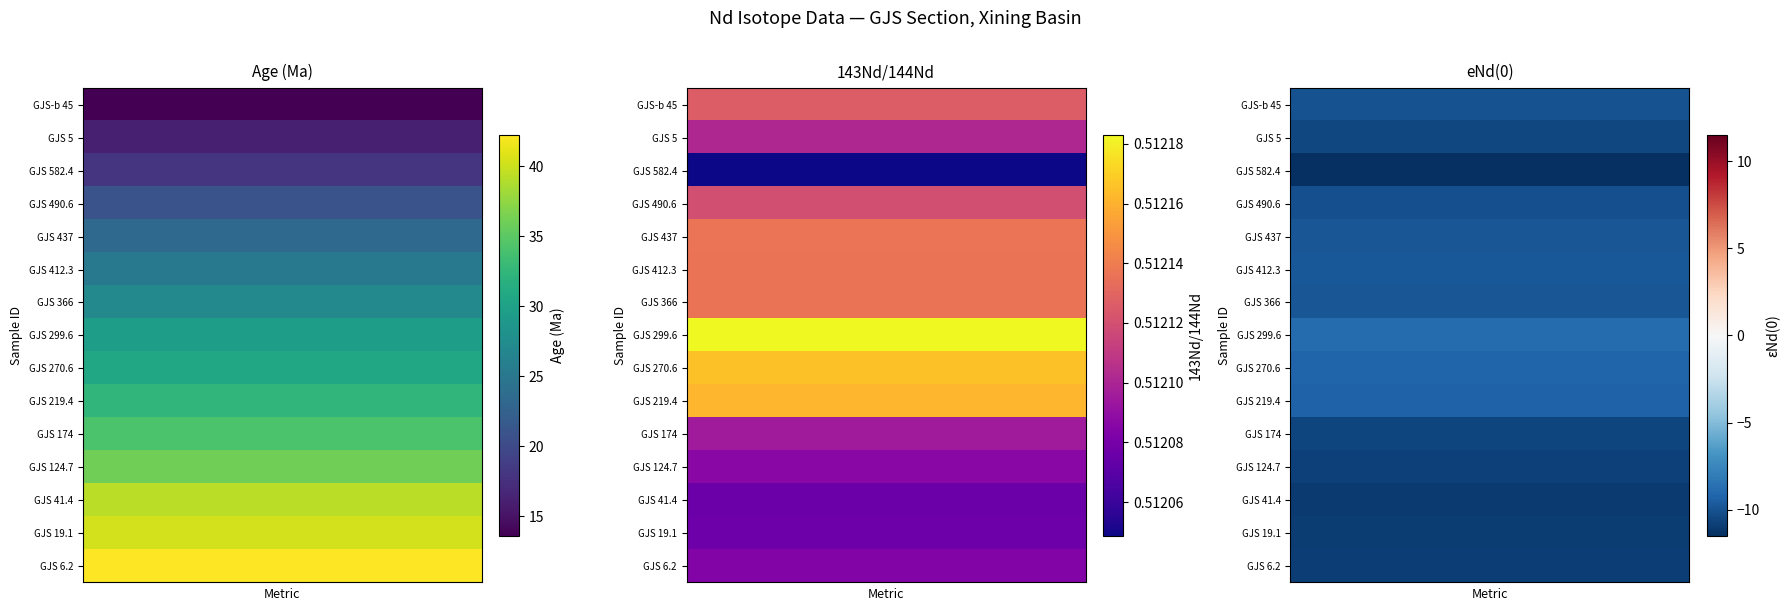

The value of GJS 490.6 at 1 is 0.4. True or false?

False